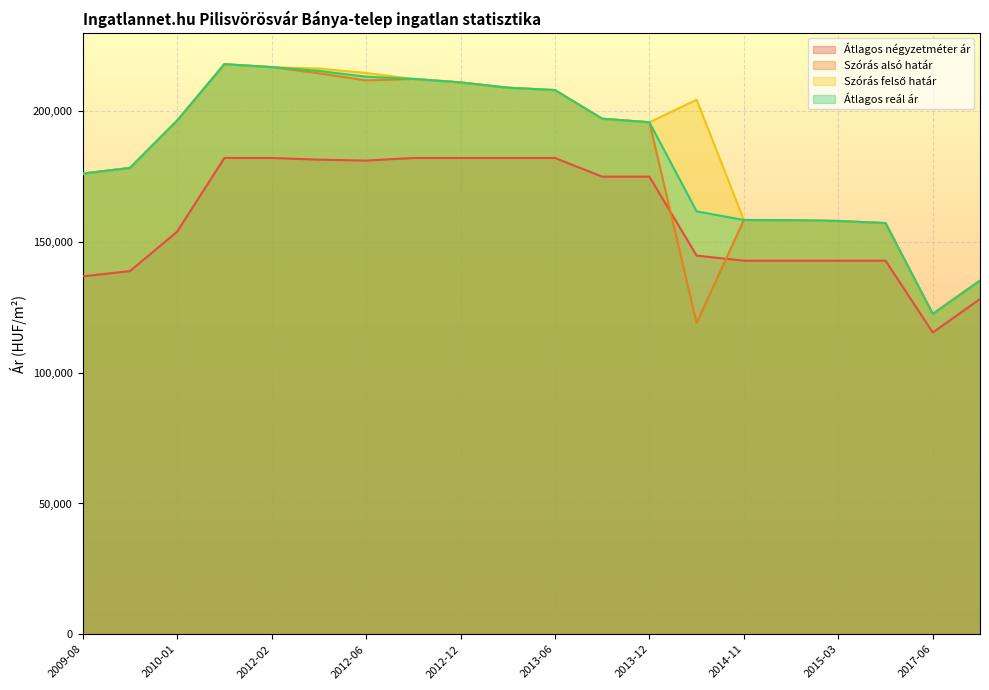

Reading left to right, what are all the values shown in this chart?

Átlagos négyzetméter ár: 2009-08=136875	2009-09=138869	2010-01=153958	2012-01=182142	2012-02=182142	2012-03=181496	2012-06=181141	2012-09=182142	2012-12=182142	2013-03=182142	2013-06=182142	2013-09=175000	2013-12=175000	2014-01=144795	2014-11=142857	2015-01=142857	2015-03=142857	2015-06=142857	2017-06=115384	2017-08=128205
Szórás alsó határ: 2009-08=176170	2009-09=178321	2010-01=196443	2012-01=218009	2012-02=216894	2012-03=214517	2012-06=211821	2012-09=212379	2012-12=211044	2013-03=209019	2013-06=208102	2013-09=197142	2013-12=195796	2014-01=119000	2014-11=158432	2015-01=158352	2015-03=158036	2015-06=157249	2017-06=122499	2017-08=135234
Szórás felső határ: 2009-08=176170	2009-09=178321	2010-01=196443	2012-01=218009	2012-02=216894	2012-03=216341	2012-06=214649	2012-09=212379	2012-12=211044	2013-03=209019	2013-06=208102	2013-09=197142	2013-12=195796	2014-01=204432	2014-11=158432	2015-01=158352	2015-03=158036	2015-06=157249	2017-06=122499	2017-08=135234
Átlagos reál ár: 2009-08=176170	2009-09=178321	2010-01=196443	2012-01=218009	2012-02=216894	2012-03=215429	2012-06=213235	2012-09=212379	2012-12=211044	2013-03=209019	2013-06=208102	2013-09=197142	2013-12=195796	2014-01=161716	2014-11=158432	2015-01=158352	2015-03=158036	2015-06=157249	2017-06=122499	2017-08=135234